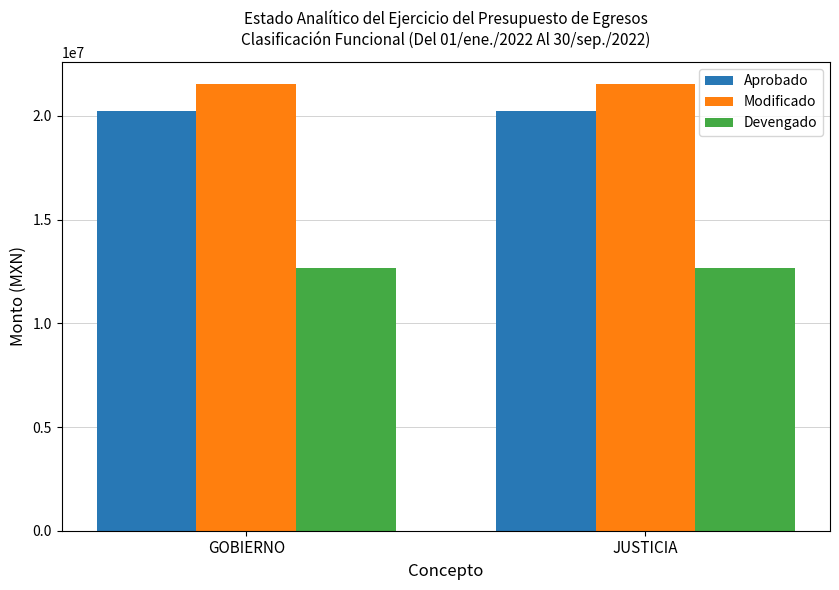

Reading left to right, list all the values displayed in this chart.

Aprobado: GOBIERNO=20258700.0	JUSTICIA=20258700.0
Modificado: GOBIERNO=21528020.0	JUSTICIA=21528020.0
Devengado: GOBIERNO=12678640.2	JUSTICIA=12678640.2